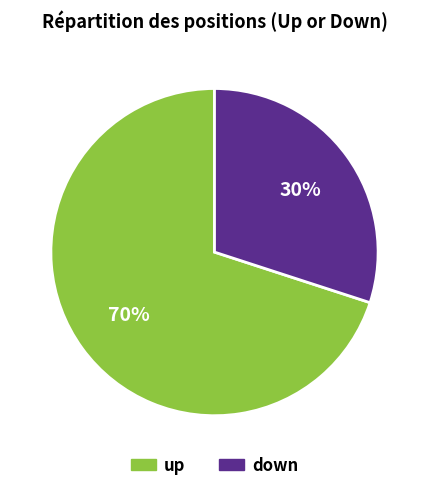

Is it true that up is 63% of the pie?

False